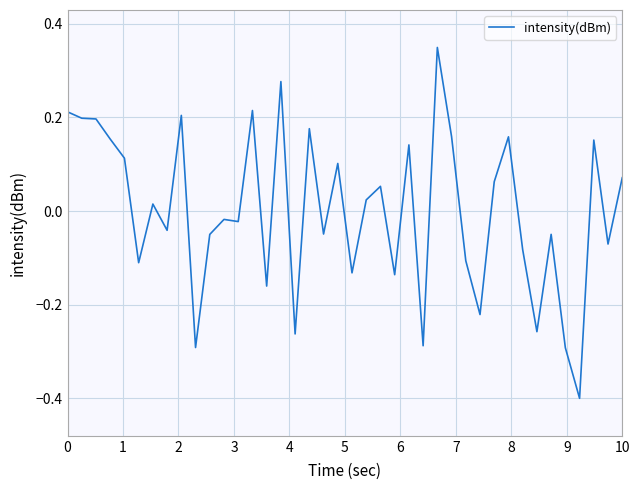

What is the minimum value shown in the chart?

-0.4